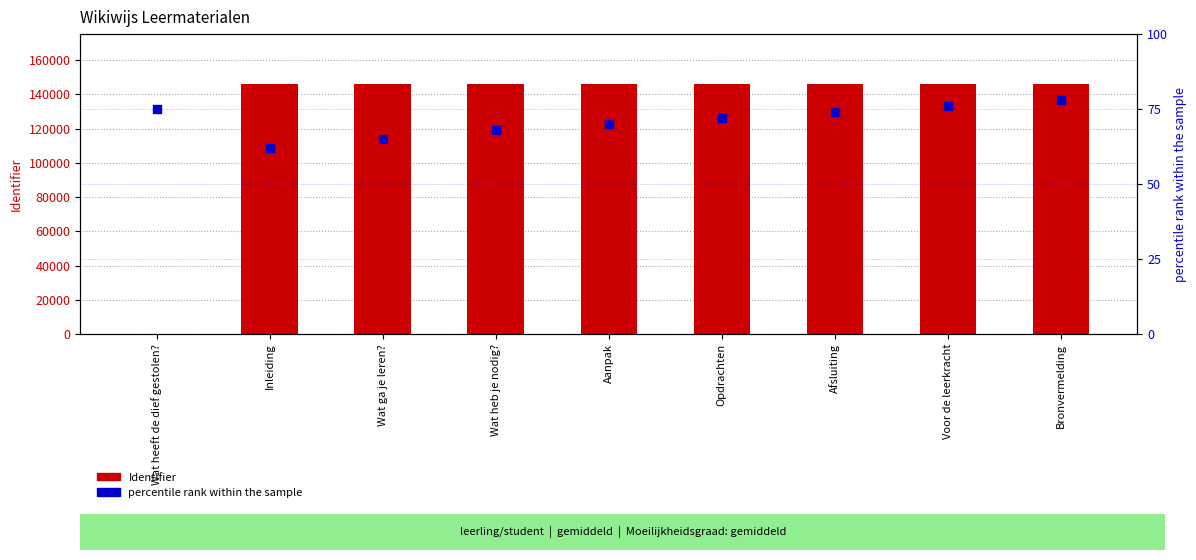

Which series has the widest spread of Y values?

Identifier